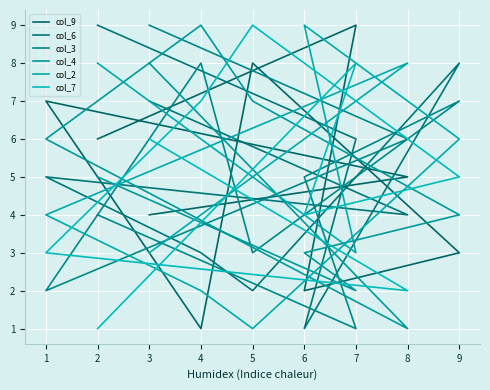

List the labels in order of col_3 value, largest first.

3, 4, 9, 8, 6, 2, 5, 1, 7